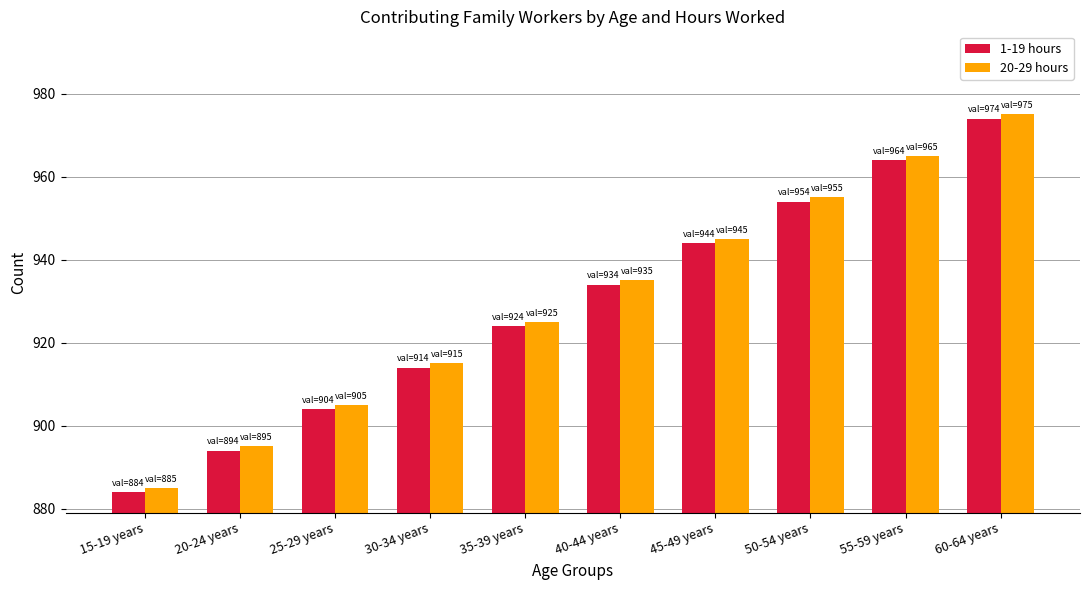

Is it true that 20-29 hours equals 955 at 50-54 years?

True